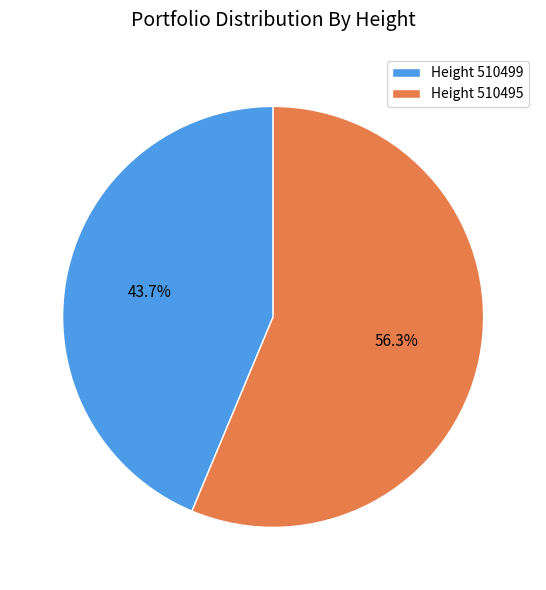

Which has a higher value, Height 510495 or Height 510499?

Height 510495